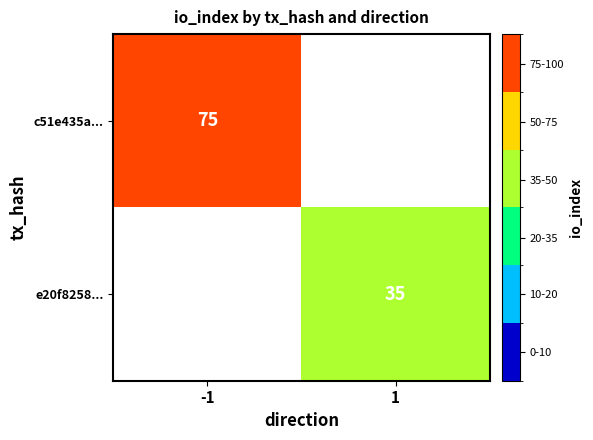

True or false: e20f8258... has a value of 8.9 at 1.

False